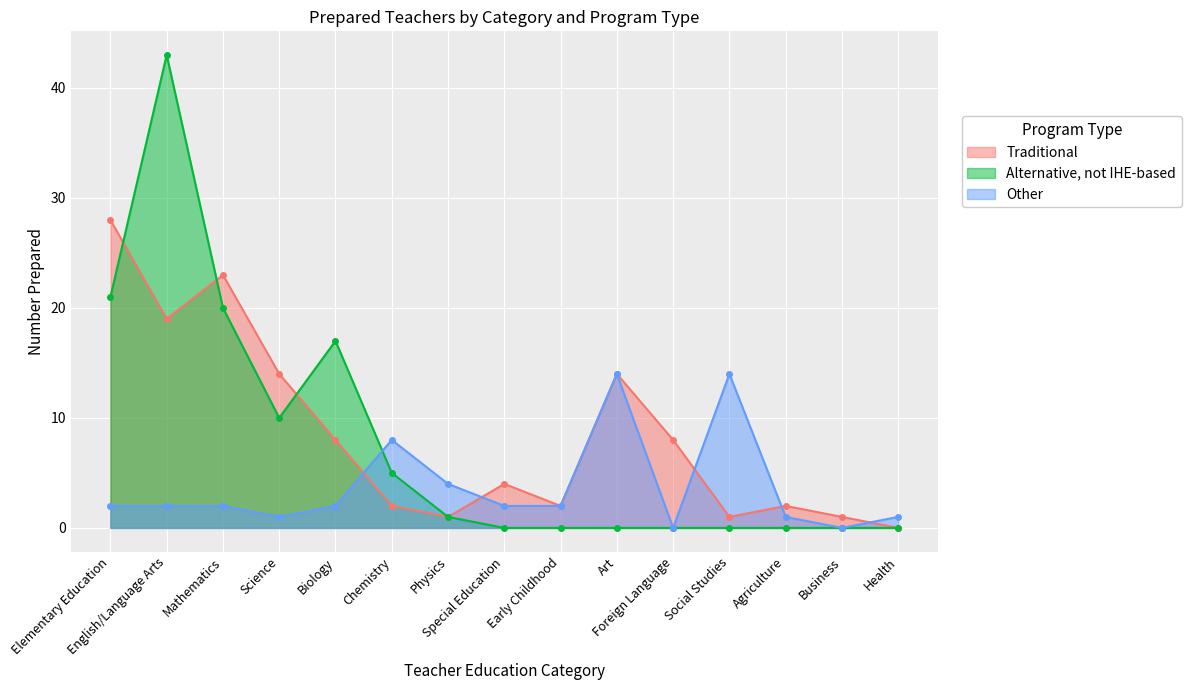

Which has a higher value, Mathematics or Foreign Language?

Mathematics